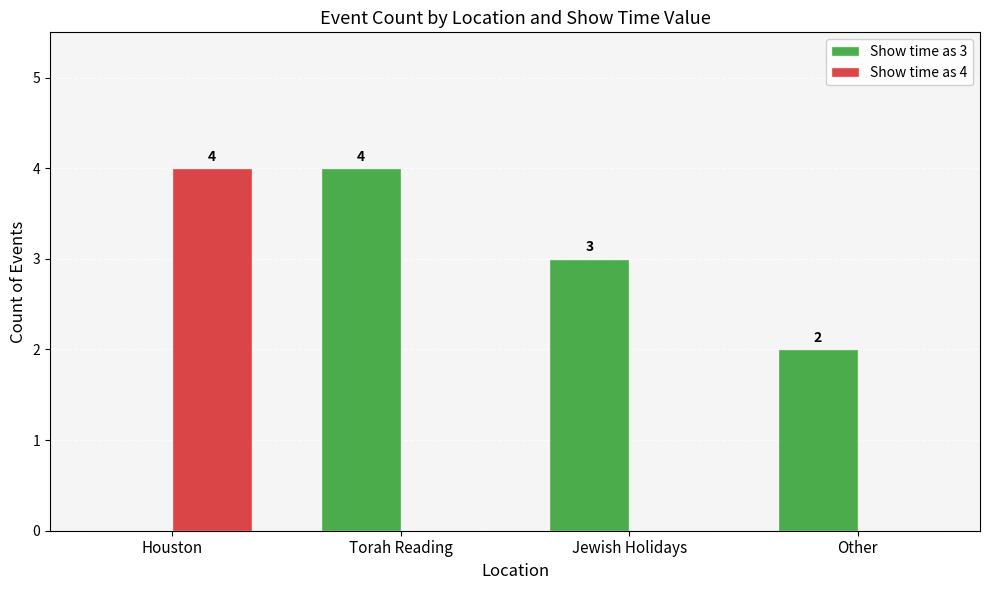

Are the bars grouped side by side (vs. stacked)?

Yes